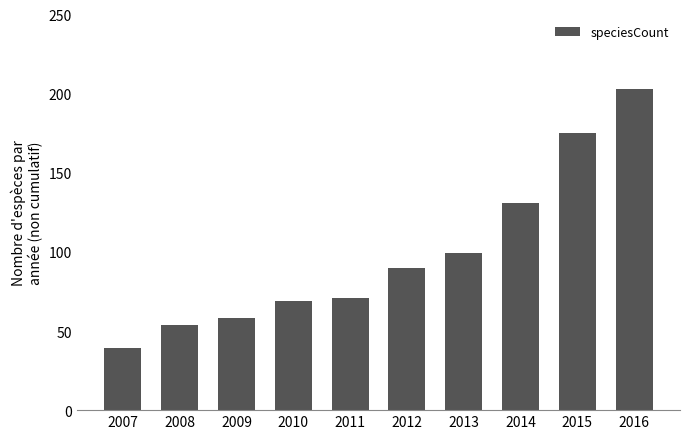

Where is the data nearest to the value 121?

2014